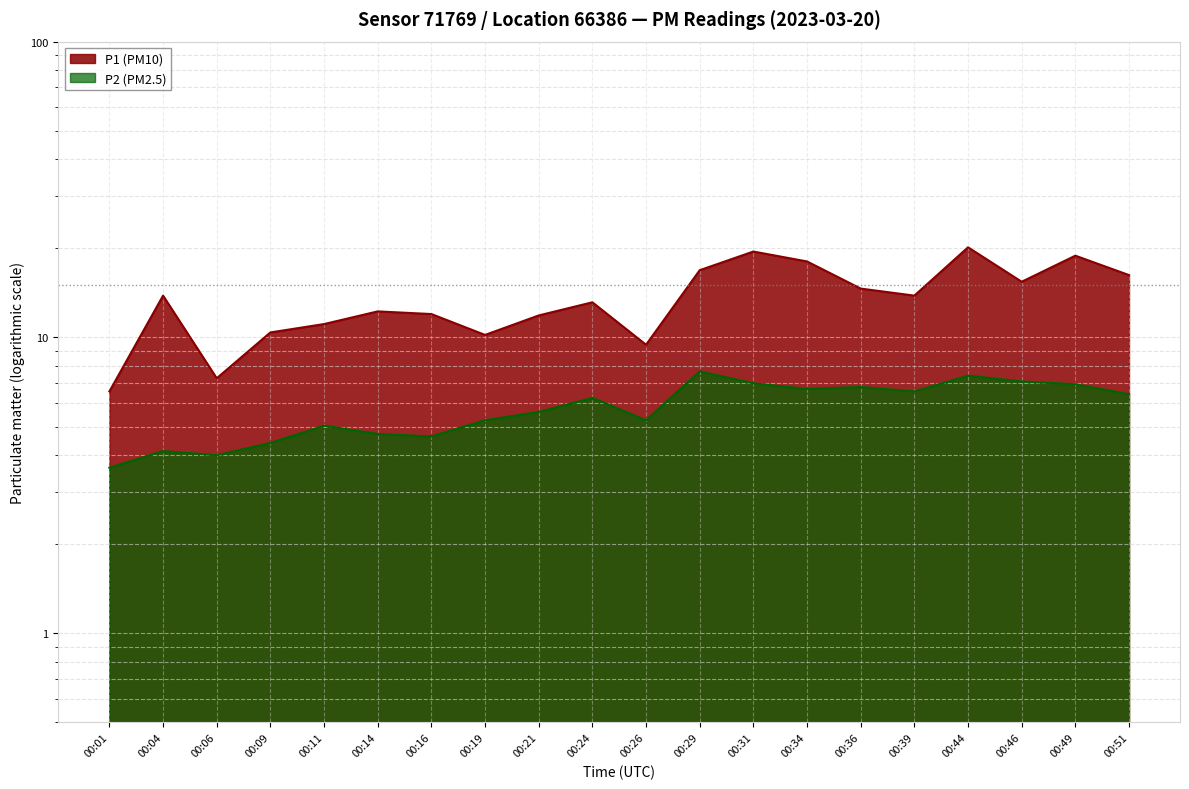

Where is the first local minimum for P1?

00:06